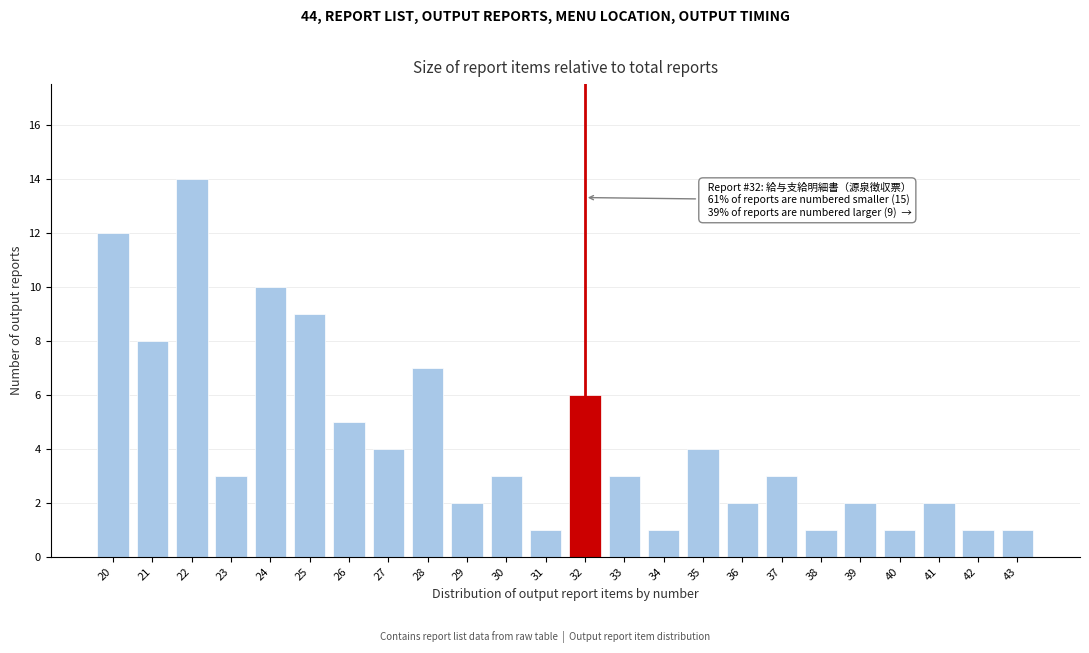

Reading left to right, list all the values displayed in this chart.

20=12	21=8	22=14	23=3	24=10	25=9	26=5	27=4	28=7	29=2	30=3	31=1	32=6	33=3	34=1	35=4	36=2	37=3	38=1	39=2	40=1	41=2	42=1	43=1